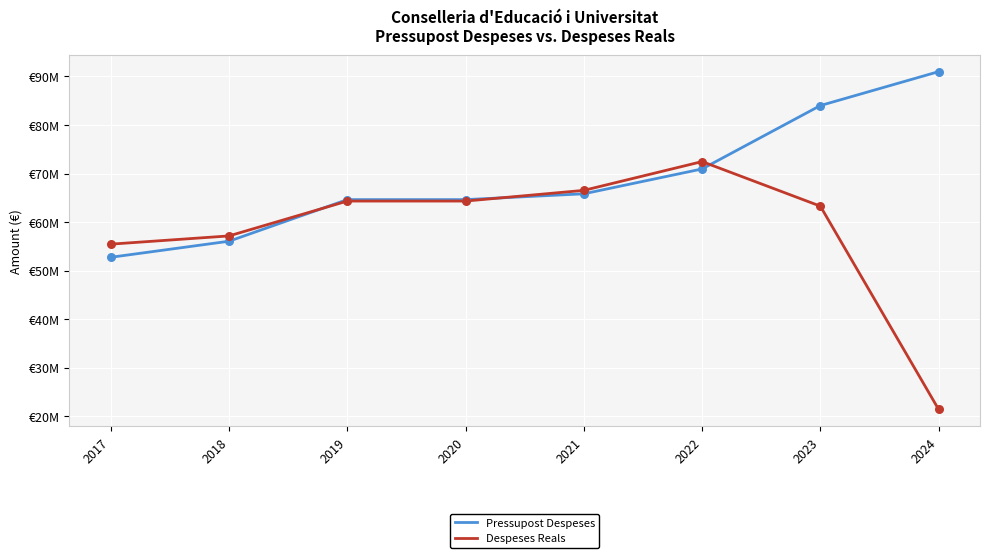

At which category is the sum across all series the highest?

2023